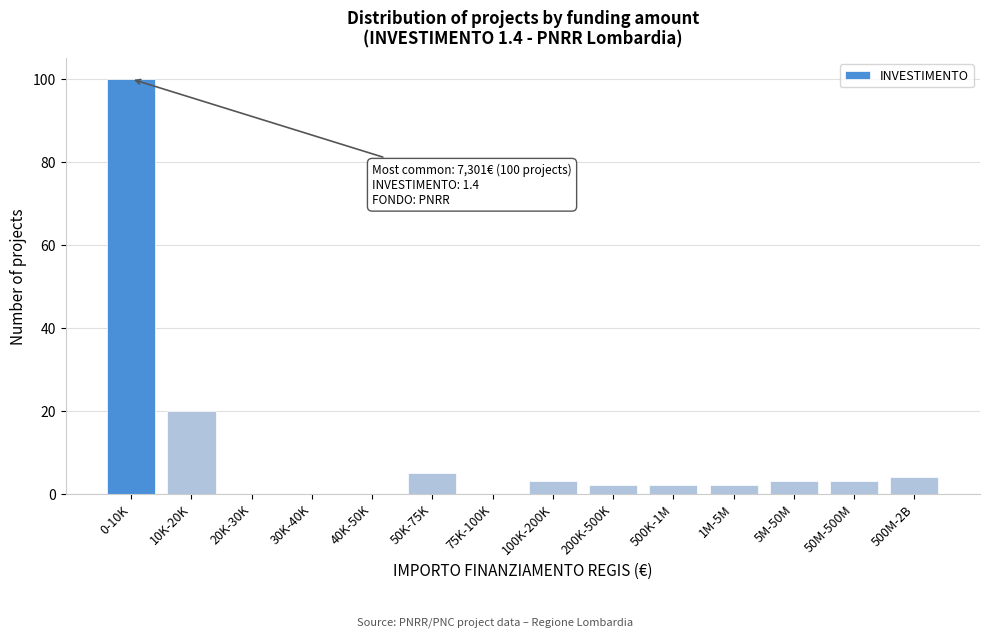

Reading left to right, extract all data points from this chart.

0-10K=100	10K-20K=20	20K-30K=0	30K-40K=0	40K-50K=0	50K-75K=5	75K-100K=0	100K-200K=3	200K-500K=2	500K-1M=2	1M-5M=2	5M-50M=3	50M-500M=3	500M-2B=4